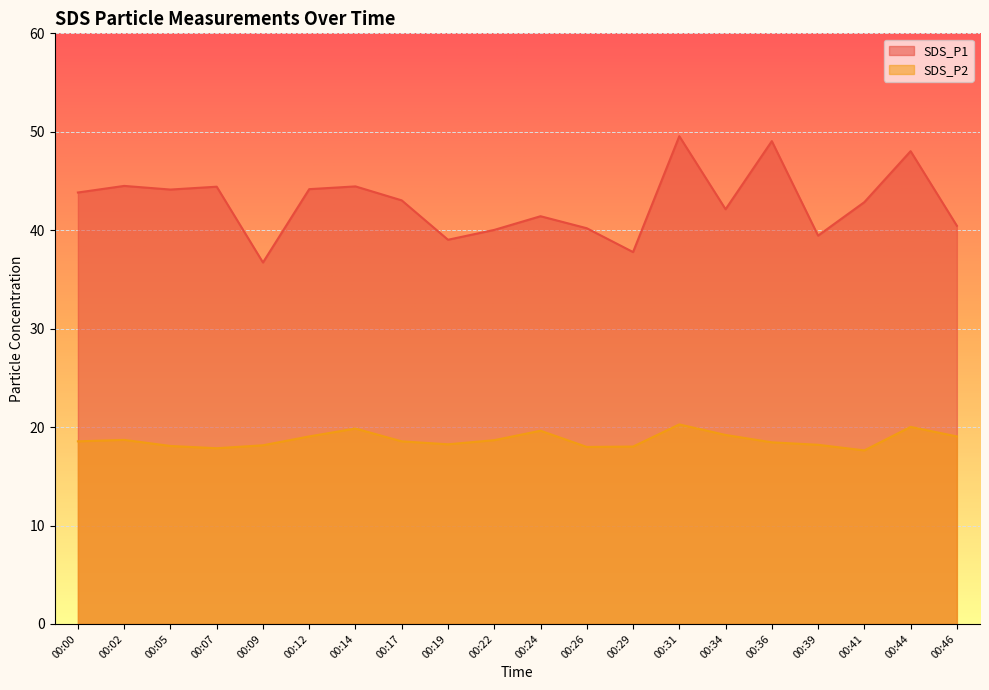

What is the minimum value shown in the chart?

17.6